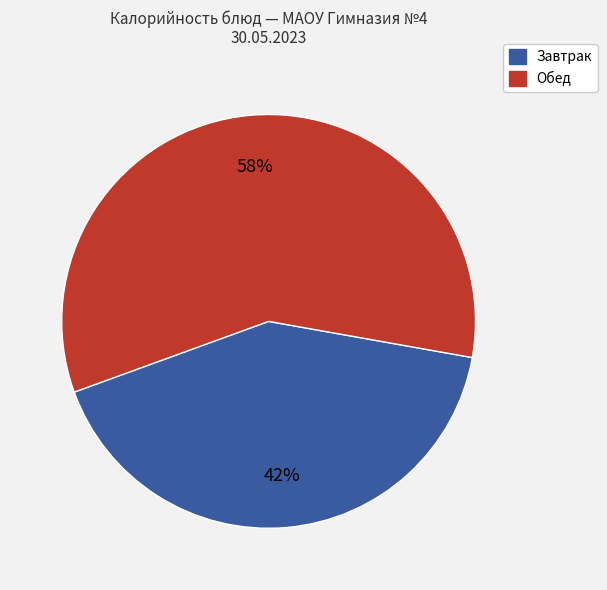

To the nearest percent, what is the average slice percentage?

50%